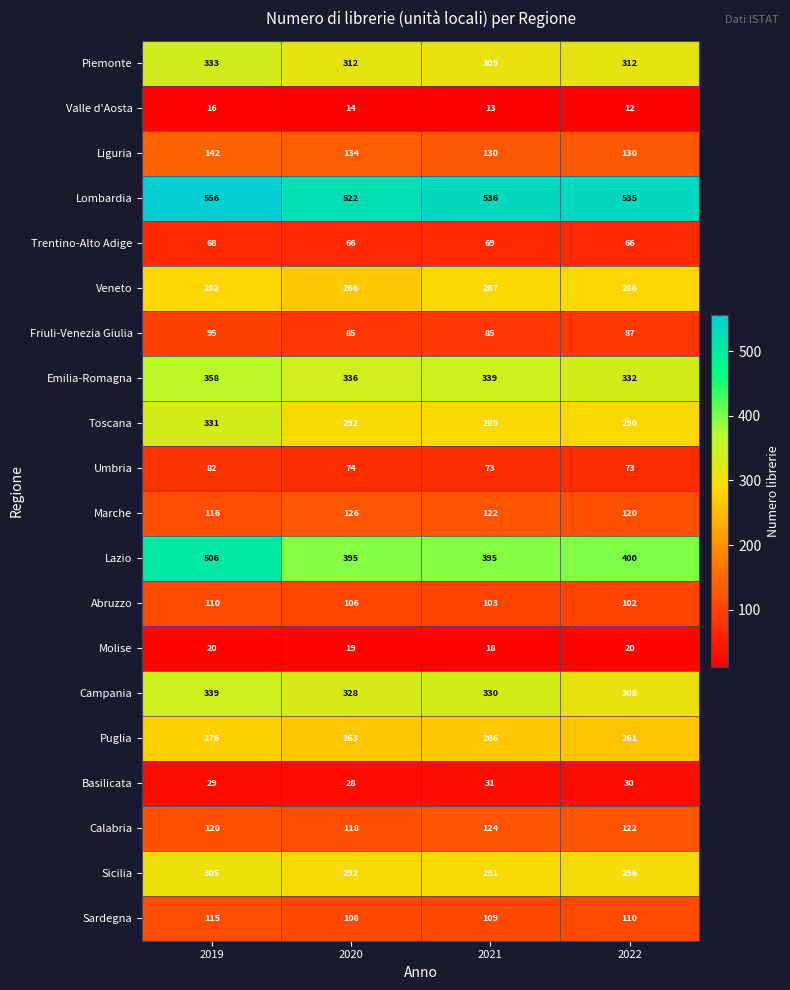

What is the smallest value displayed?

12